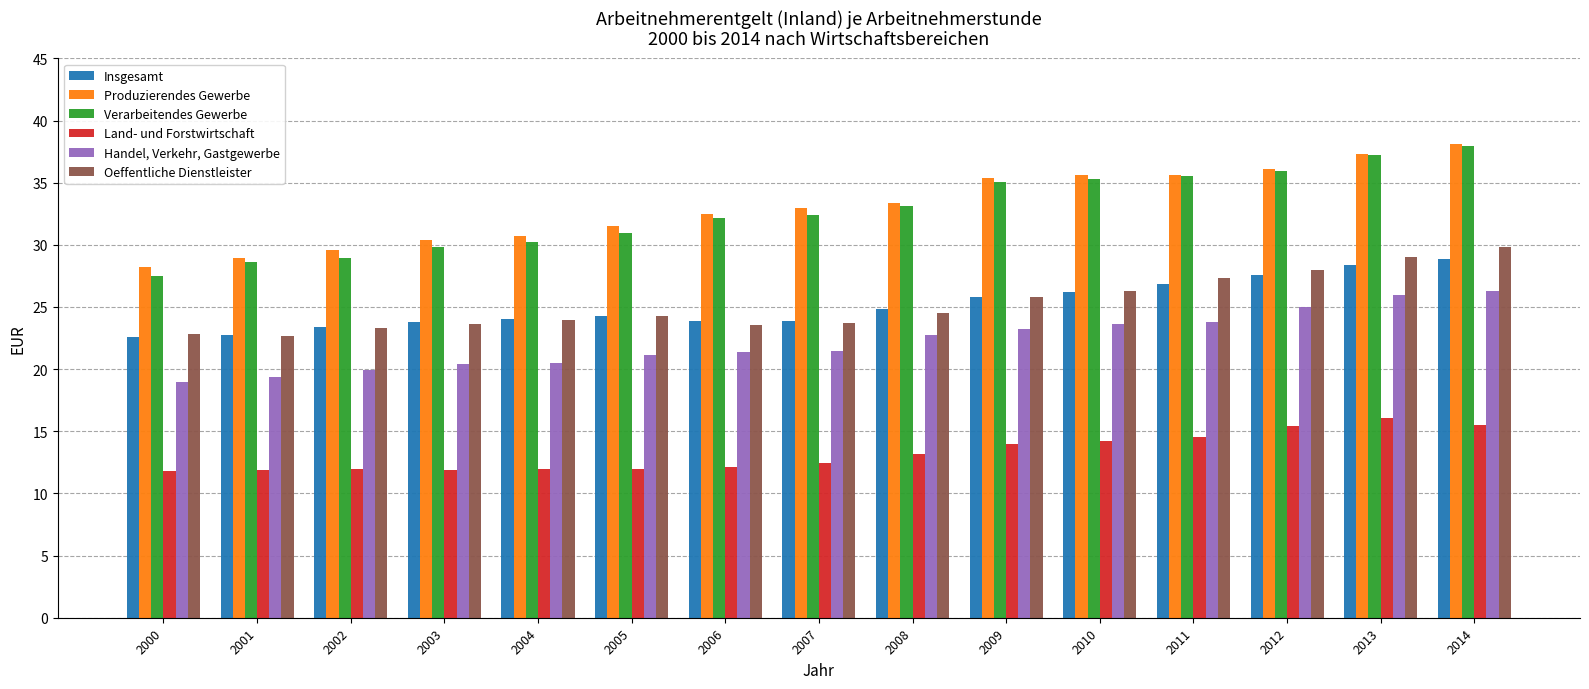

What is the smallest value displayed?

11.8